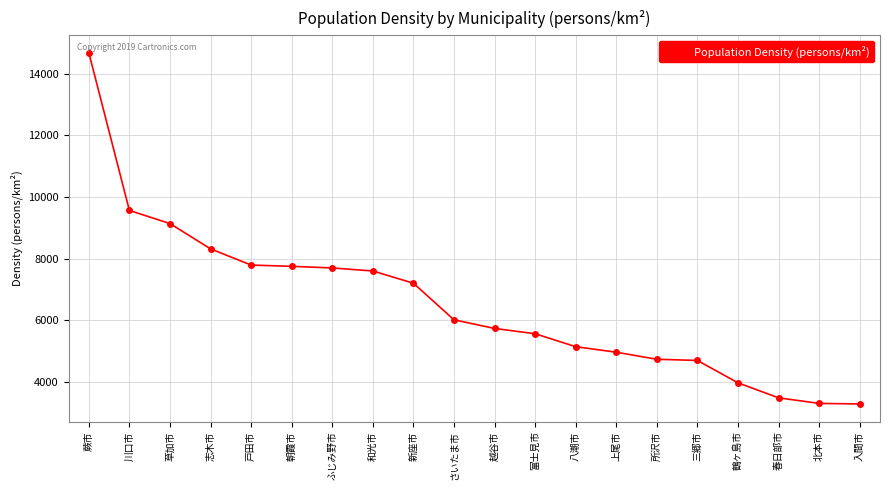

How many categories are shown in the chart?

20